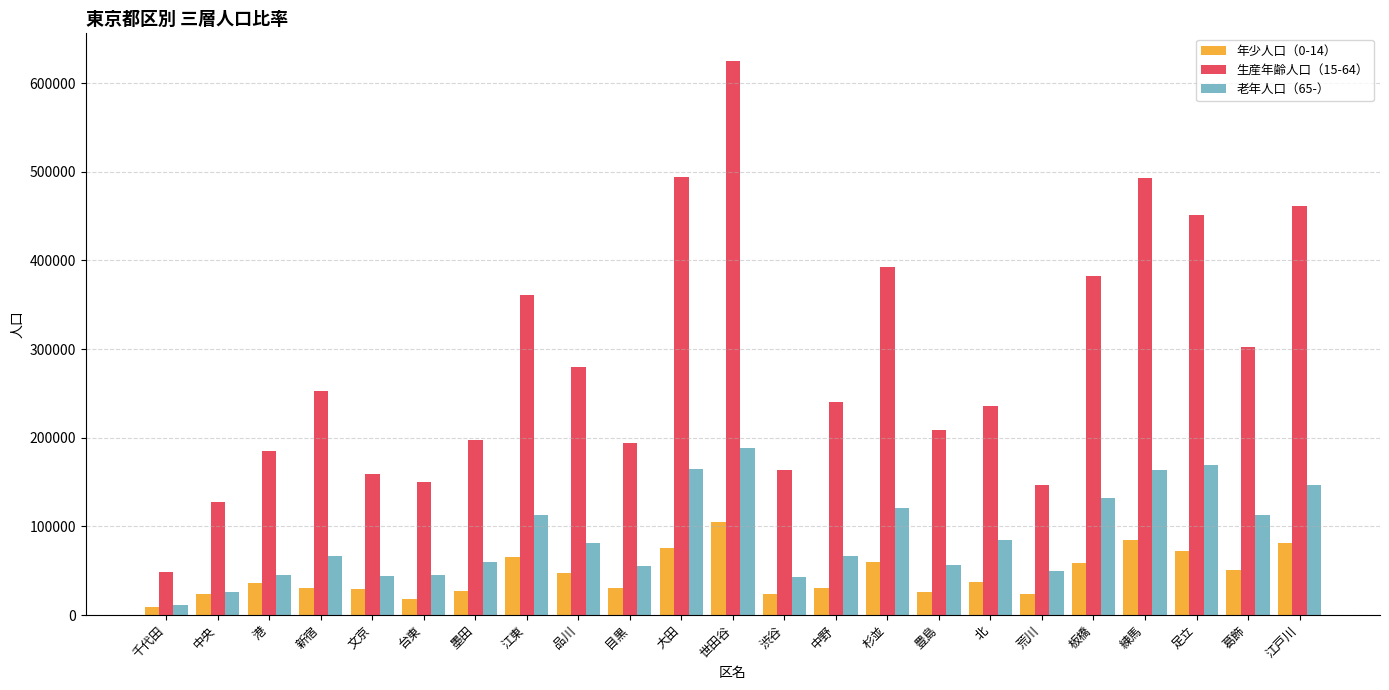

How many data points does each series have?

23